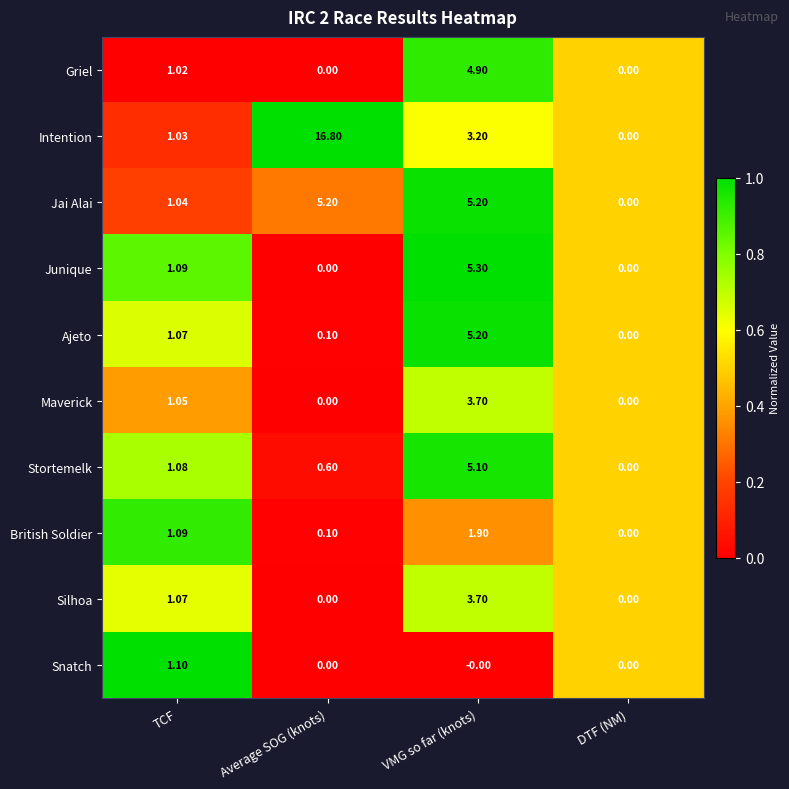

At which label does Stortemelk first exceed 1?

TCF